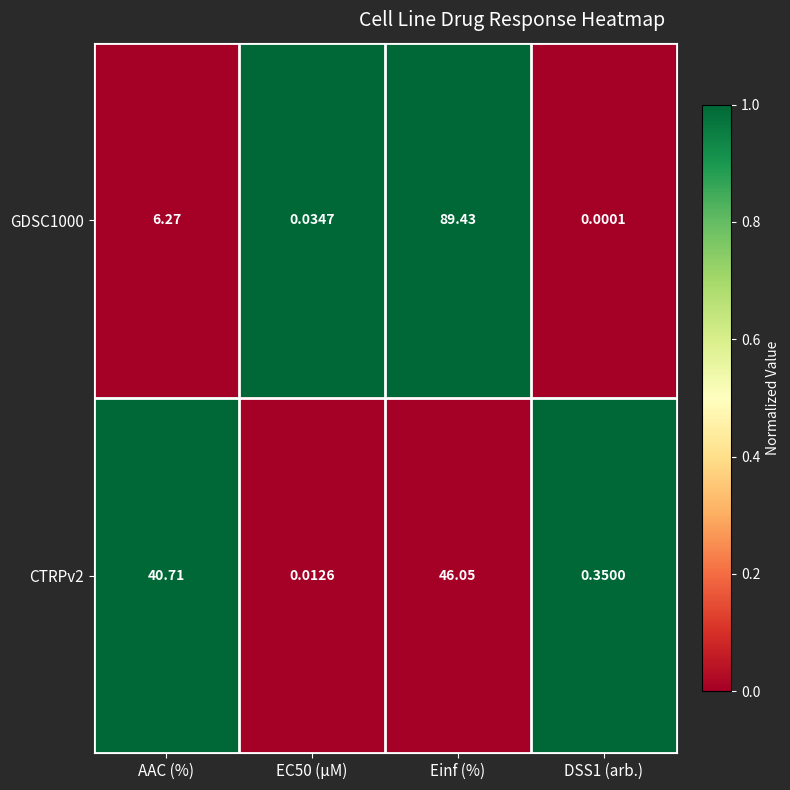

Which category has the highest value in the CTRPv2 series?

Einf (%)